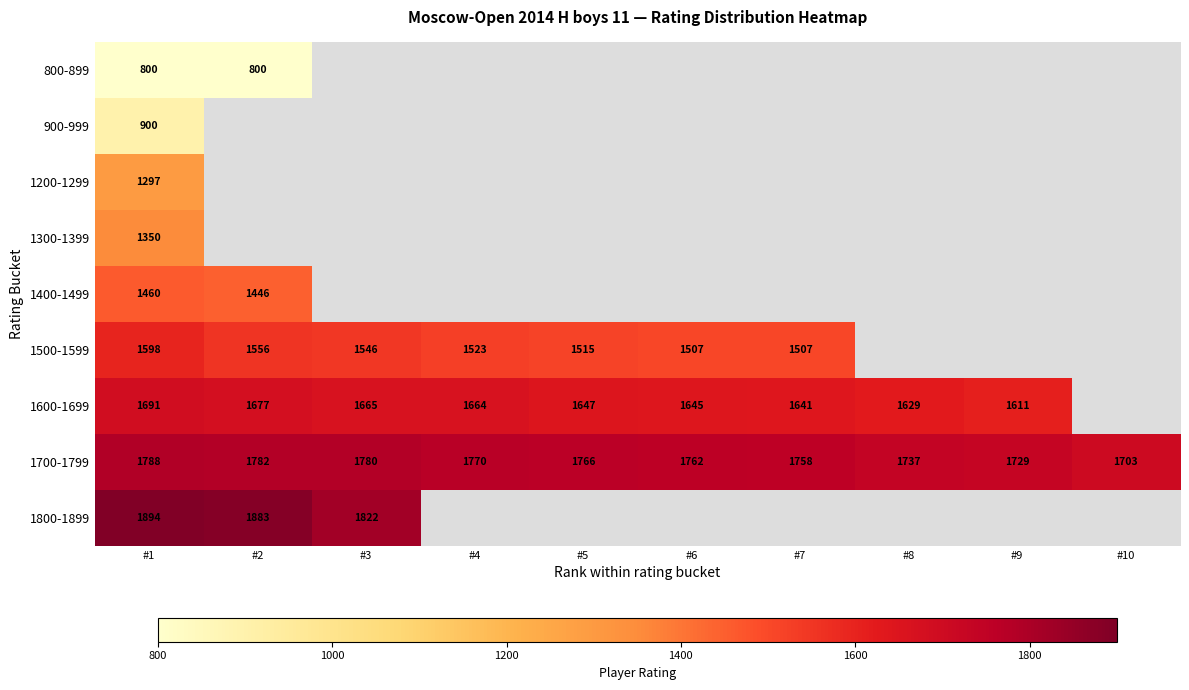

The 1600-1699 series shows 1611 at #9. True or false?

True